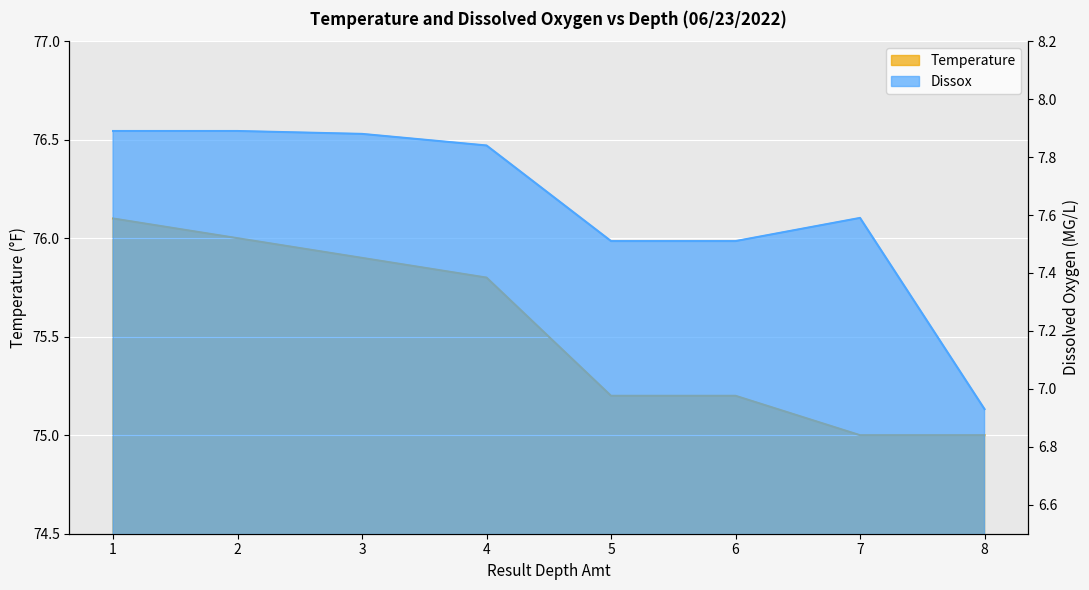

What is the difference between the maximum and minimum values in the Temperature series?

1.1